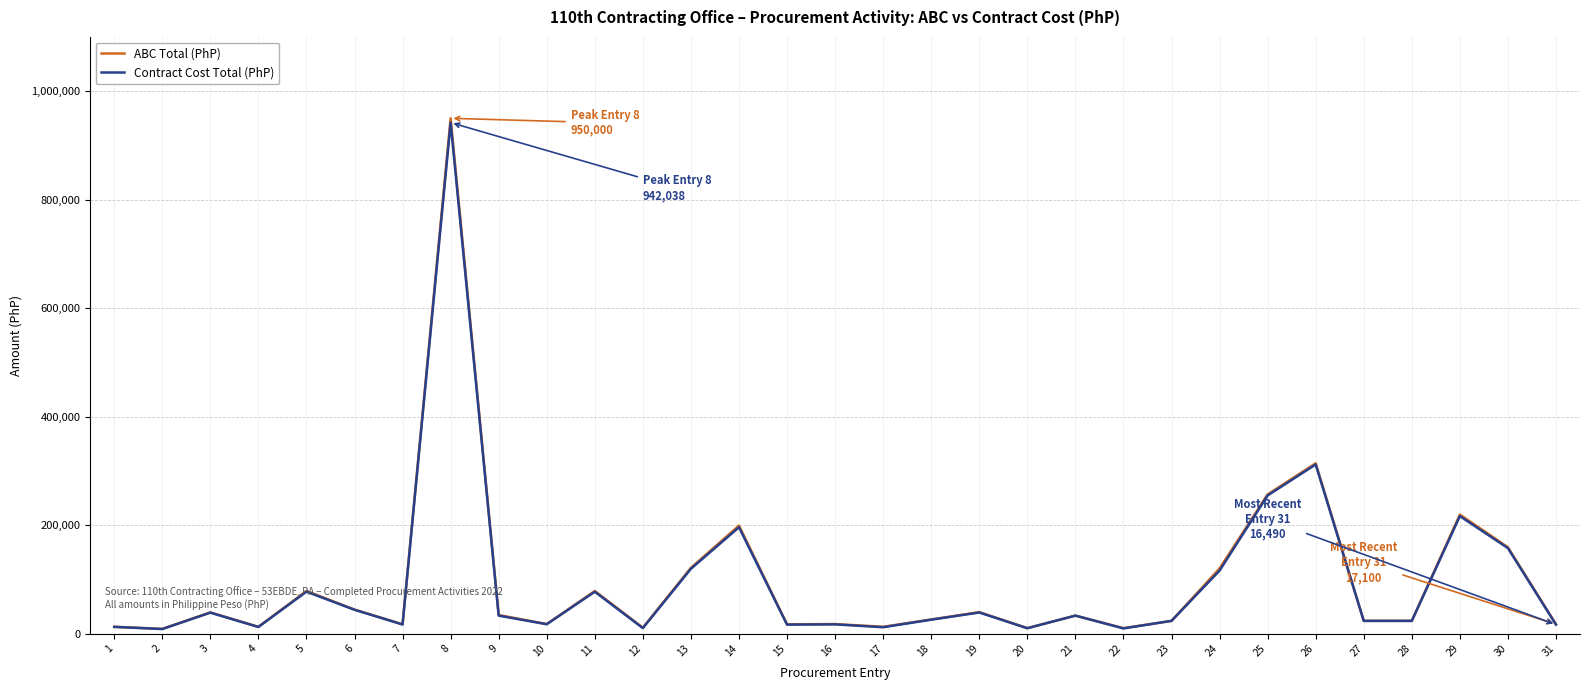

What is the greatest value displayed?

950000